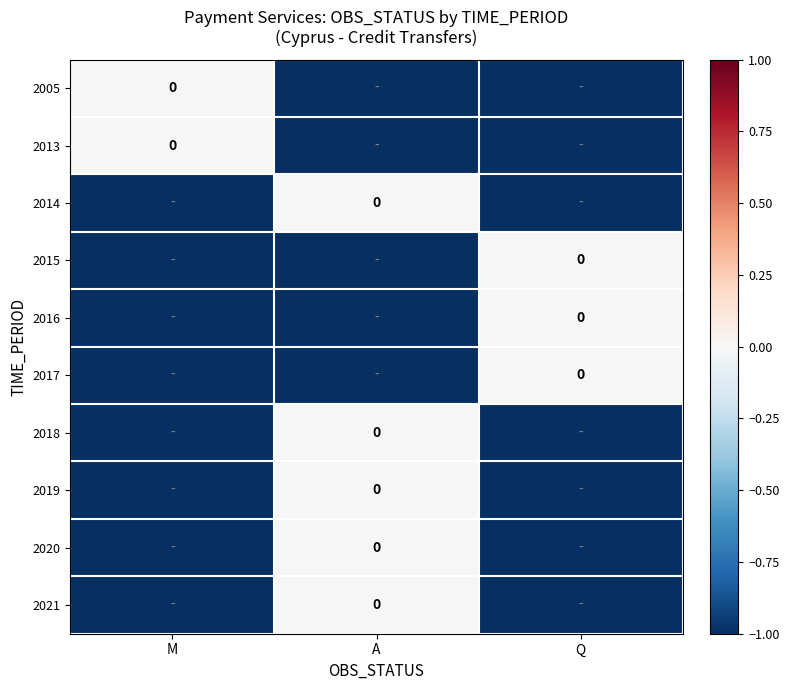

At which category is the sum across all series the highest?

A